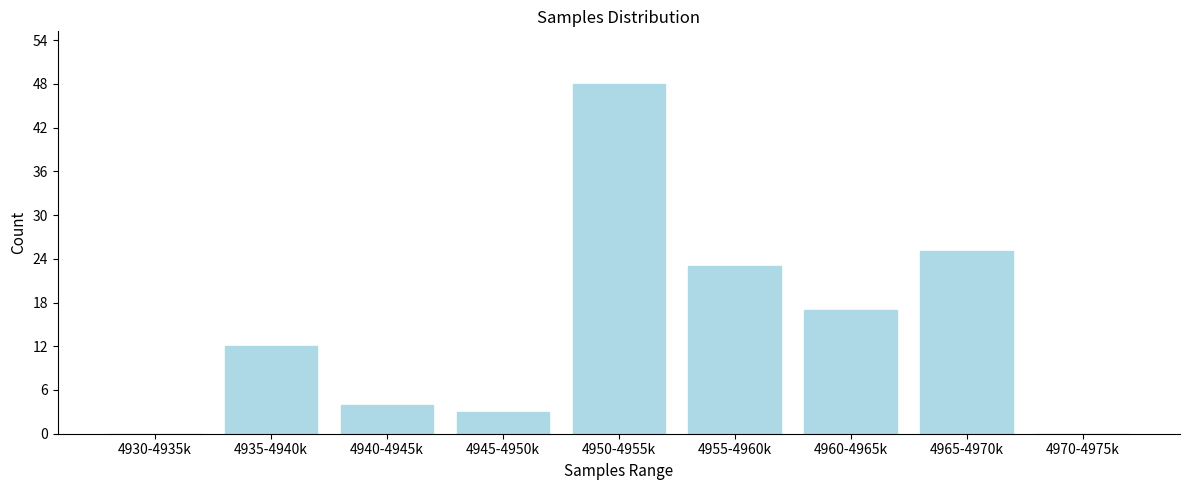

Reading left to right, transcribe all the data shown in this chart.

4930-4935k=0	4935-4940k=12	4940-4945k=4	4945-4950k=3	4950-4955k=48	4955-4960k=23	4960-4965k=17	4965-4970k=25	4970-4975k=0